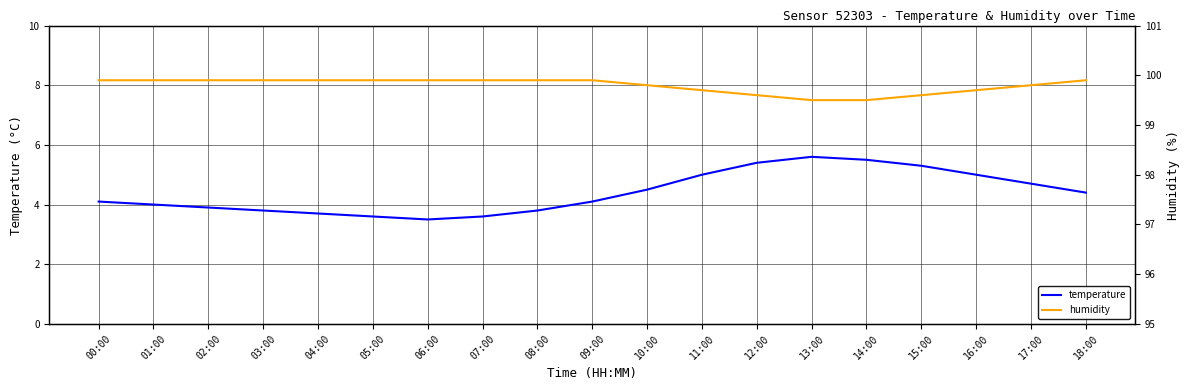

What is the spread (max minus min) of values at 17:00?

95.1